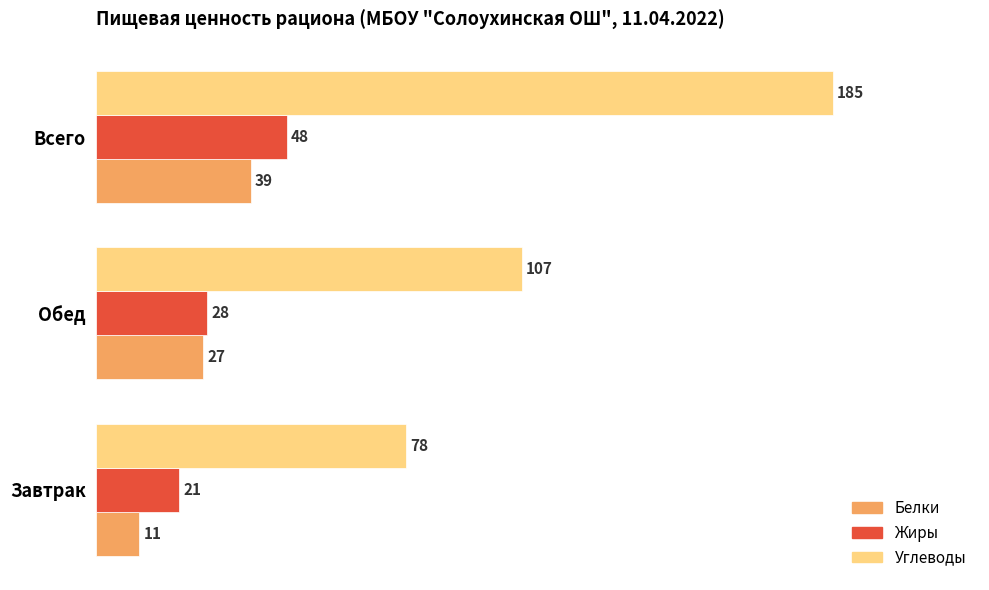

What are all the series names shown in the legend?

Белки, Жиры, Углеводы